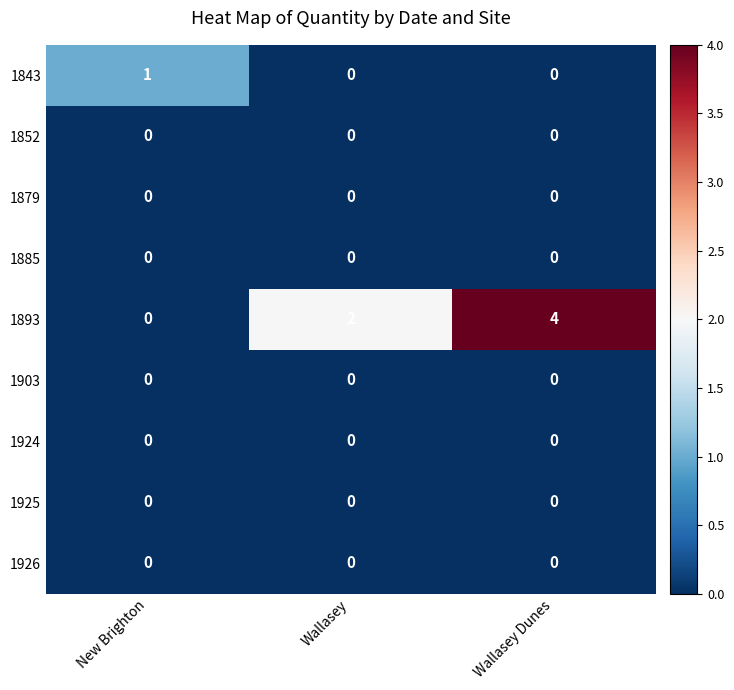

What is the maximum value shown in the chart?

4